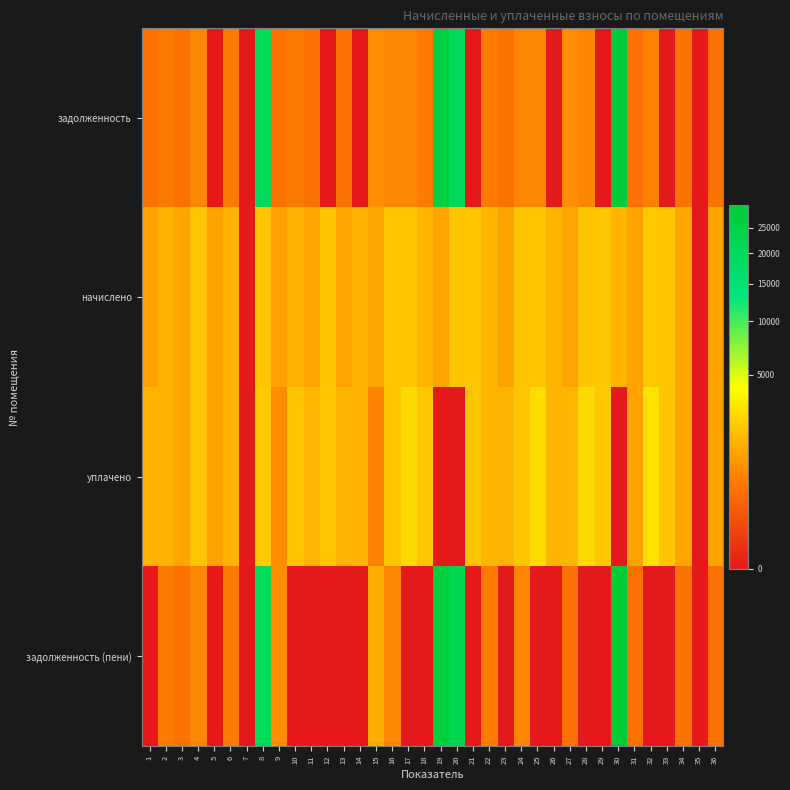

At which category does the chart reach its minimum across all series?

5